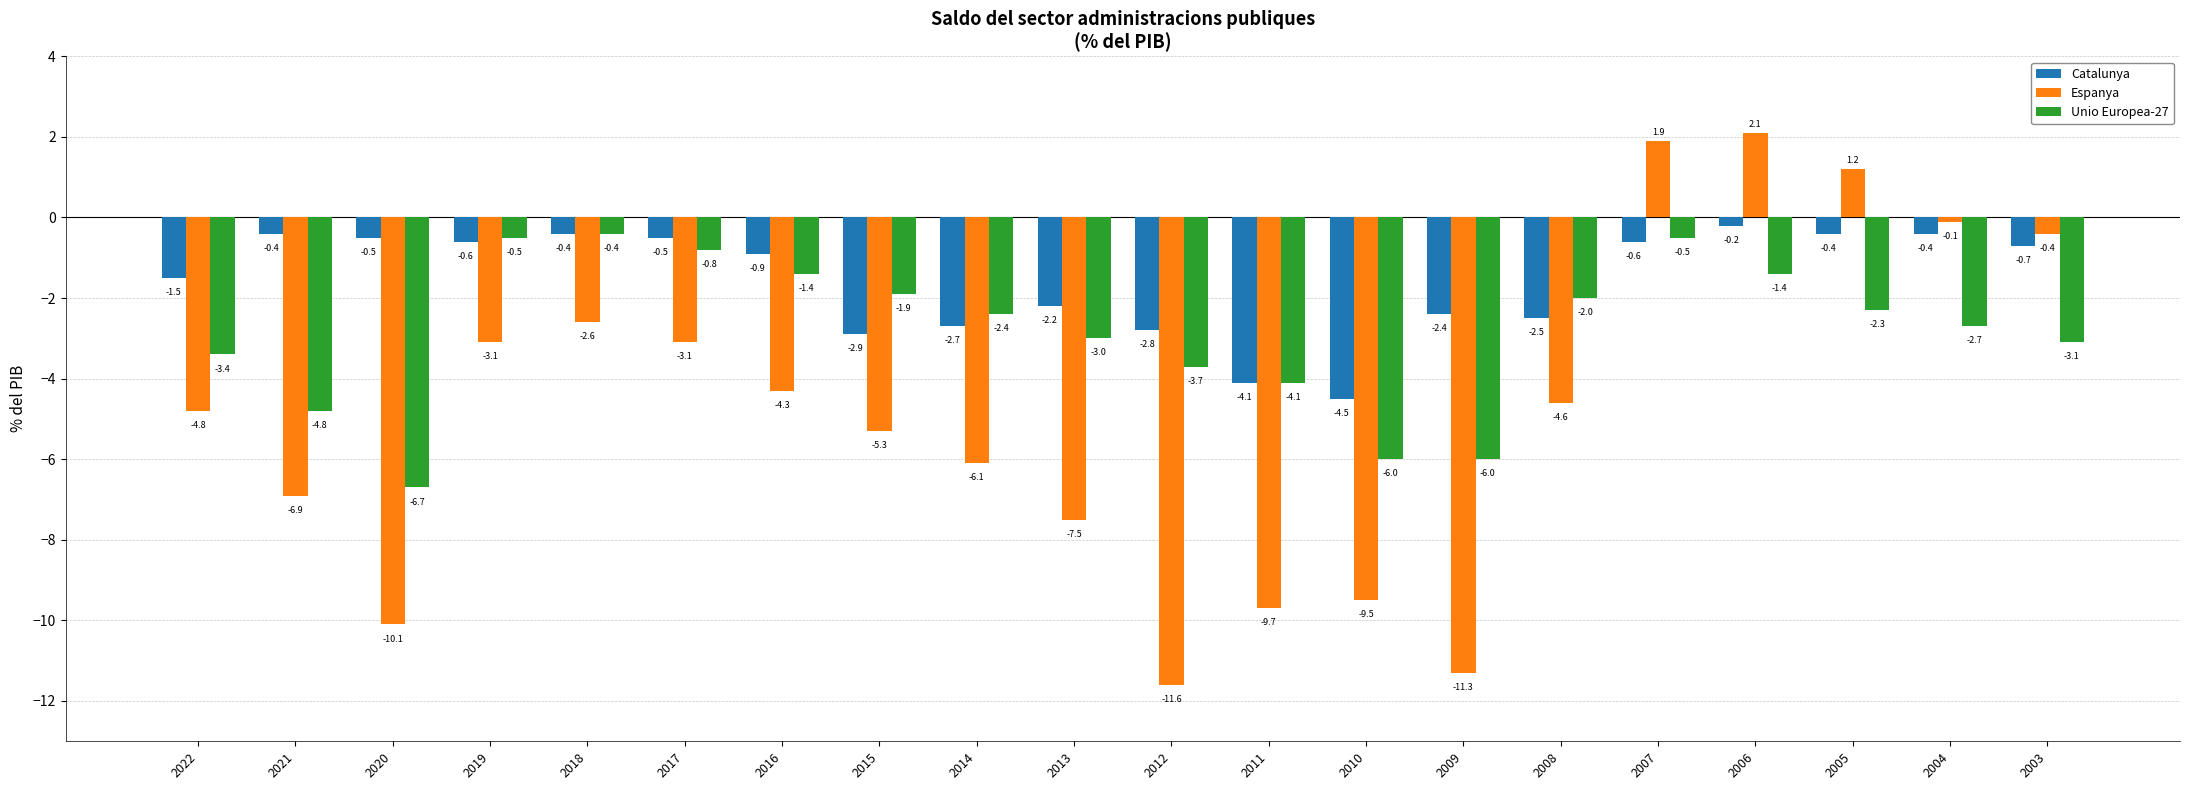

Which series changed the most between 2012 and 2003?

Espanya